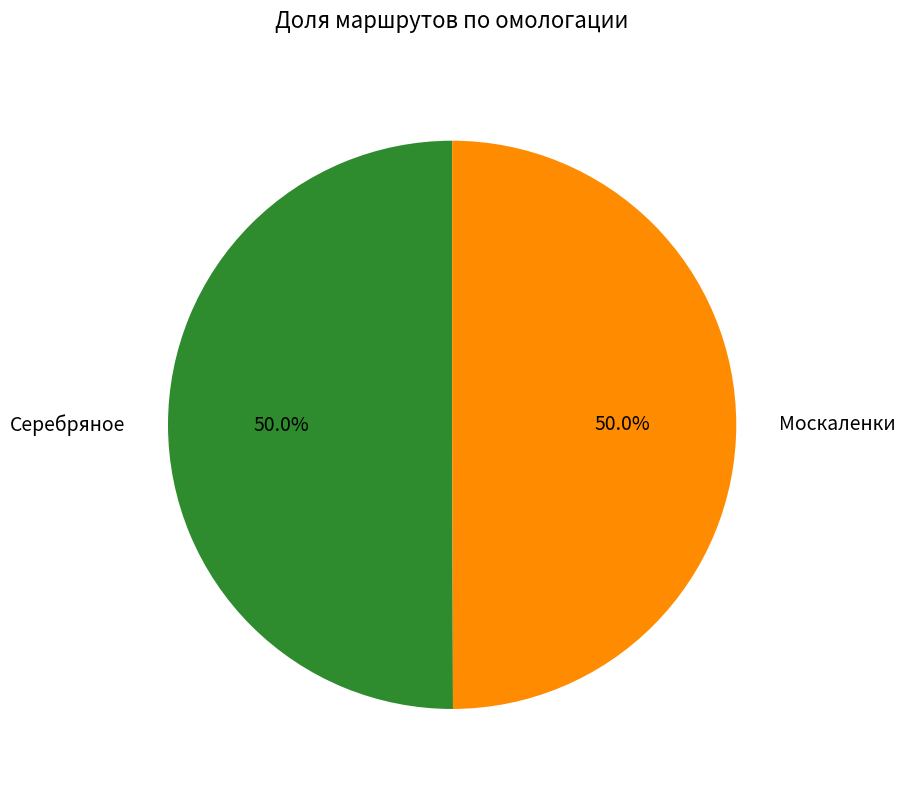

What percentage is the Серебряное slice, to the nearest percent?

50%